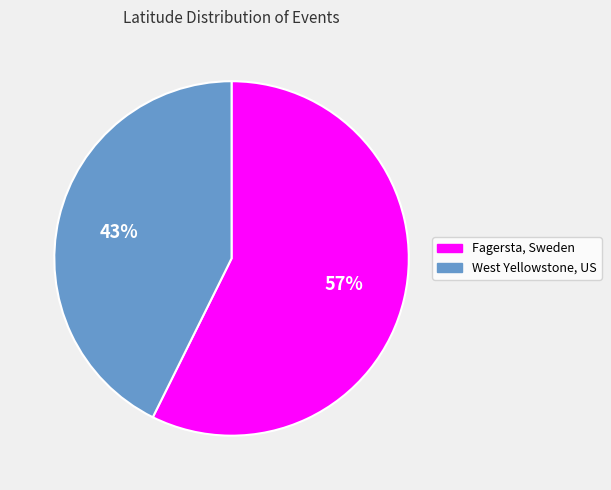

To the nearest percent, what is the average slice percentage?

50%